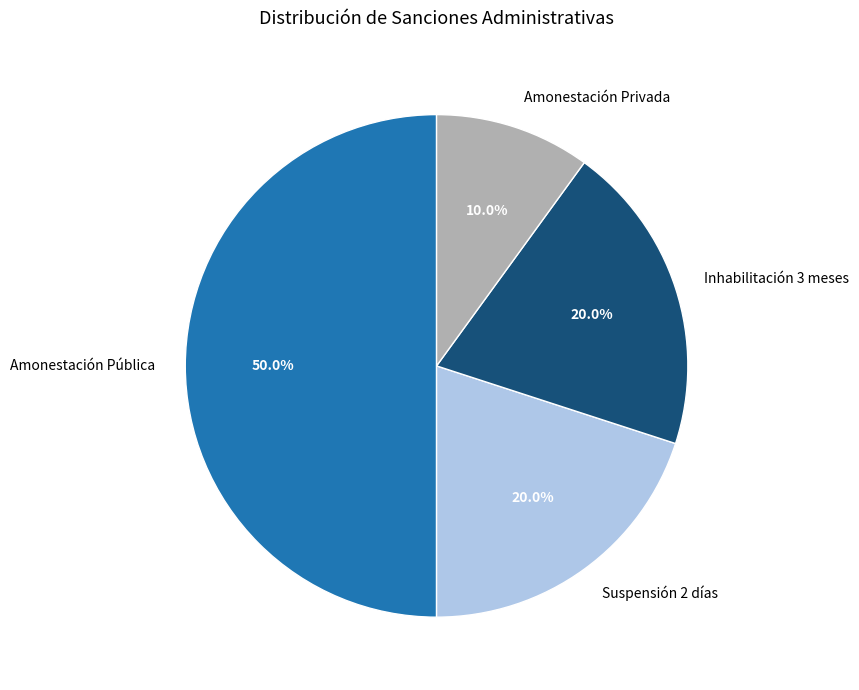

Approximately how many times larger is the value at Amonestación Pública compared to Amonestación Privada?

5.0